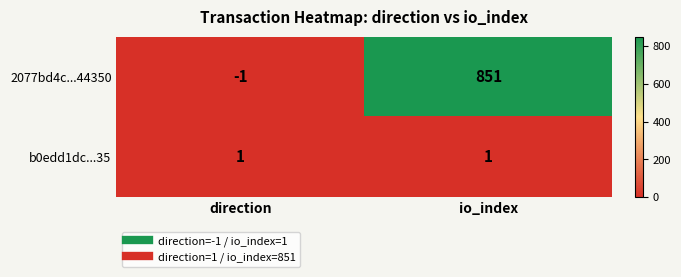

Is it true that b0edd1dc...35 equals 0 at io_index?

False